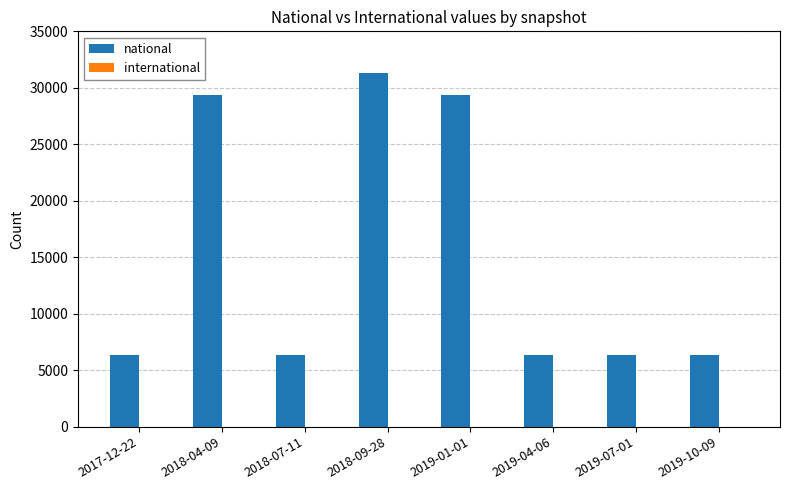

What is the label of the 1st bar from the right?

2019-10-09